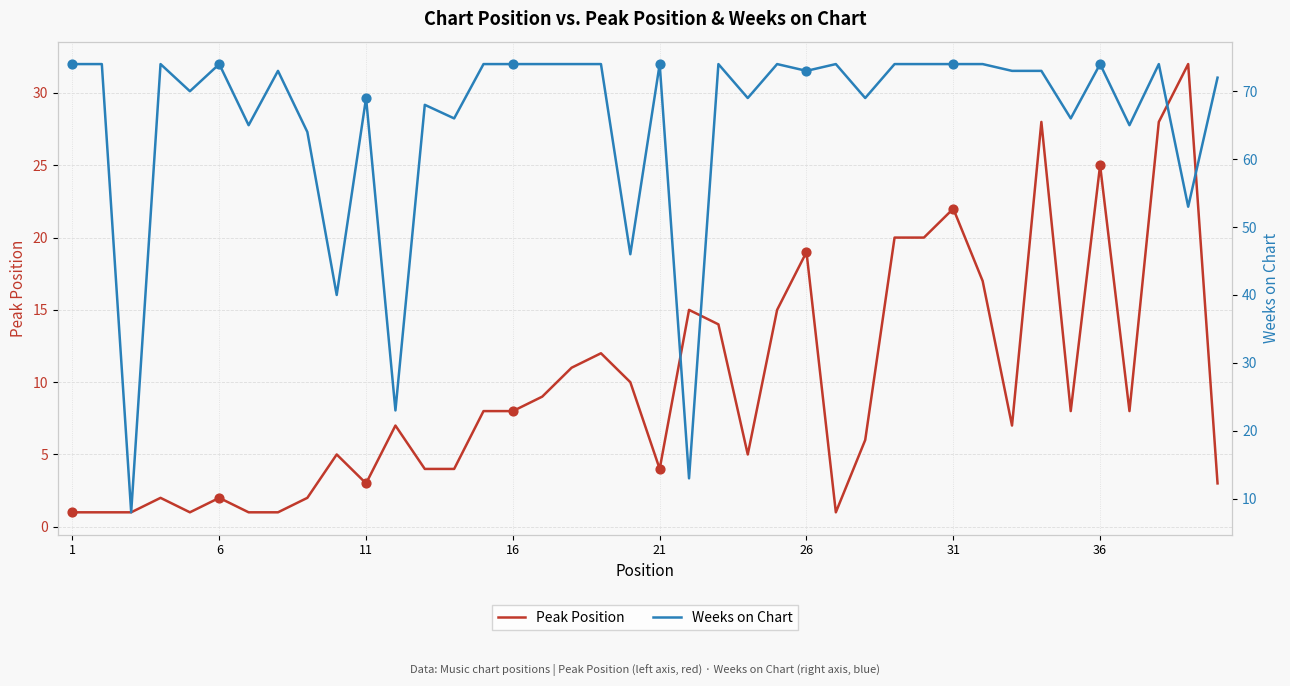

Is the value of Weeks on Chart at 14 greater than the value of Peak Position at 20?

Yes